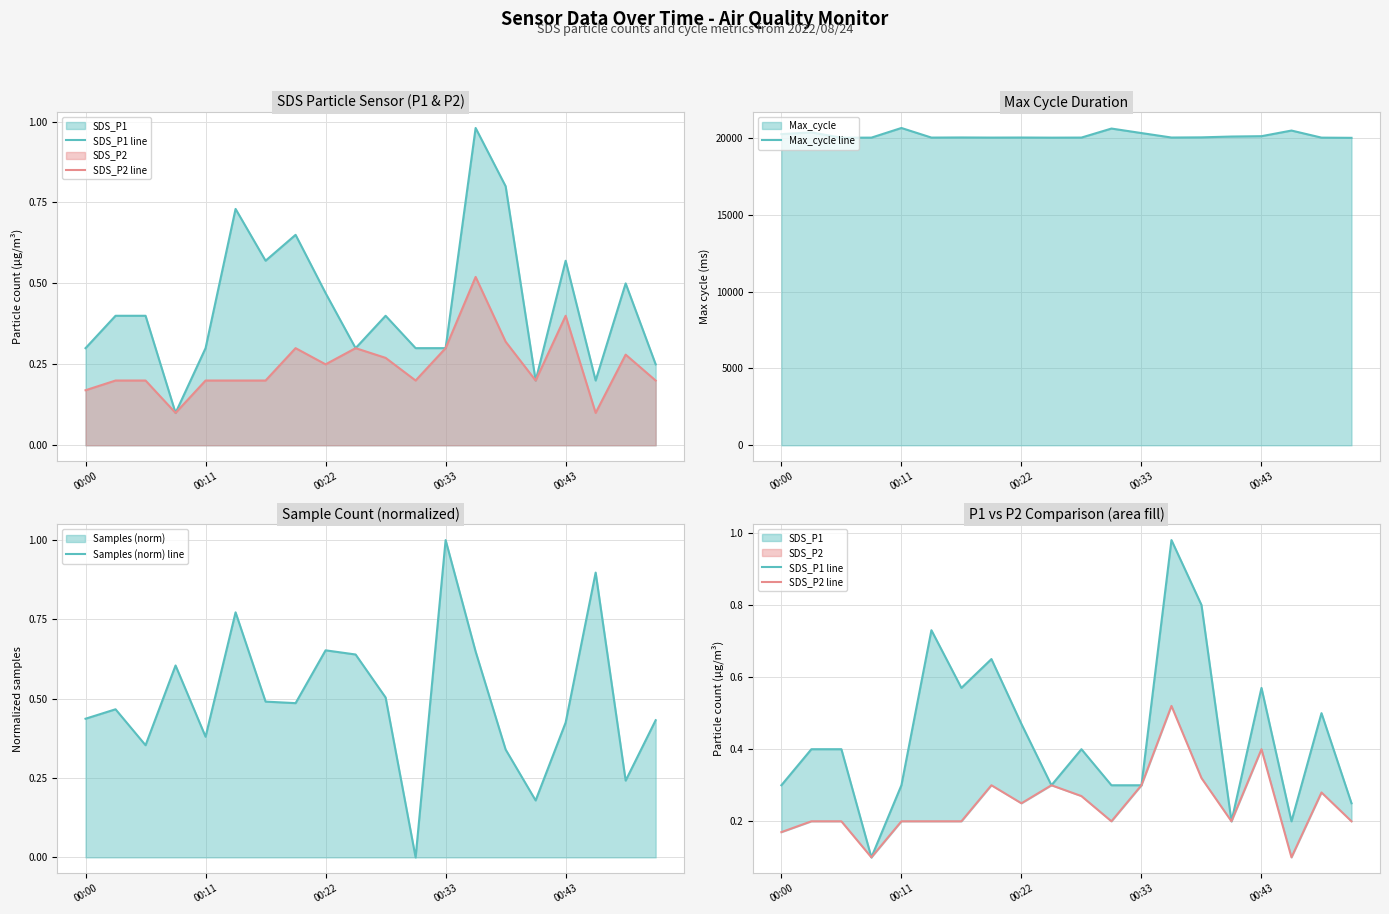

At how many categories does at least one series exceed 13544?

20